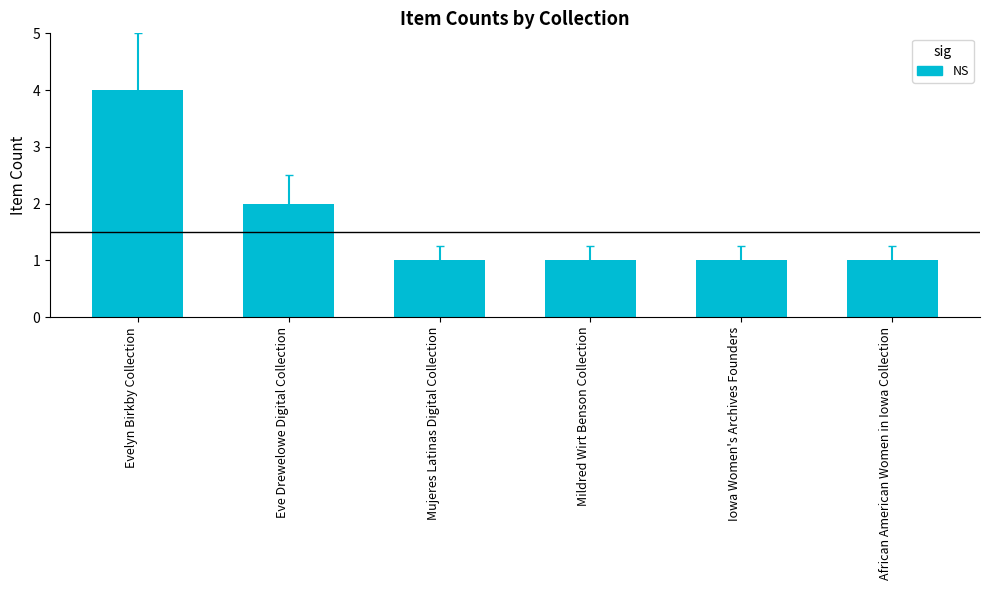

True or false: the data shows 2 at African American Women in Iowa Collection.

False